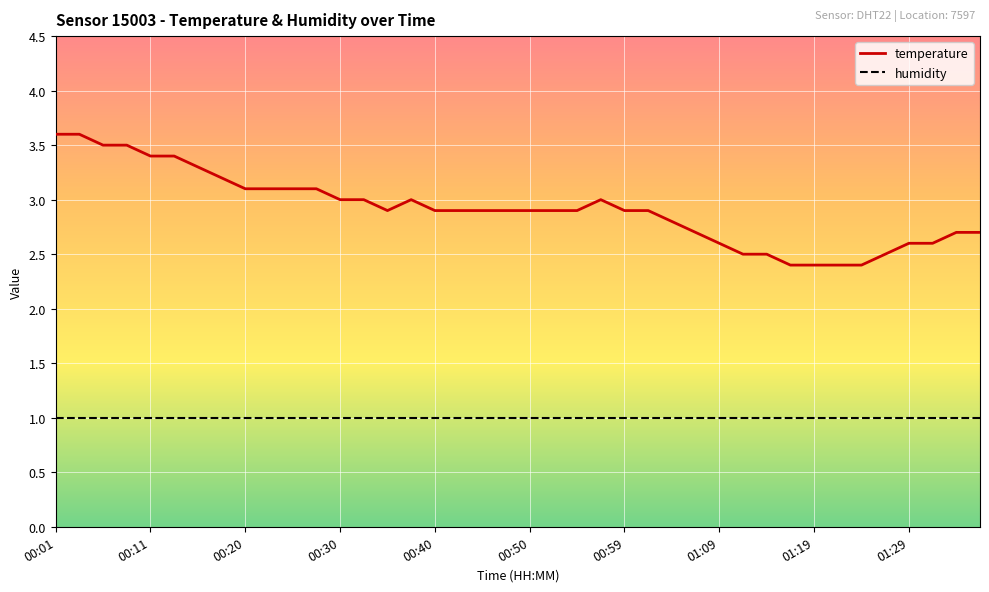

Rank the series by their maximum value, from lowest to highest.

humidity, temperature